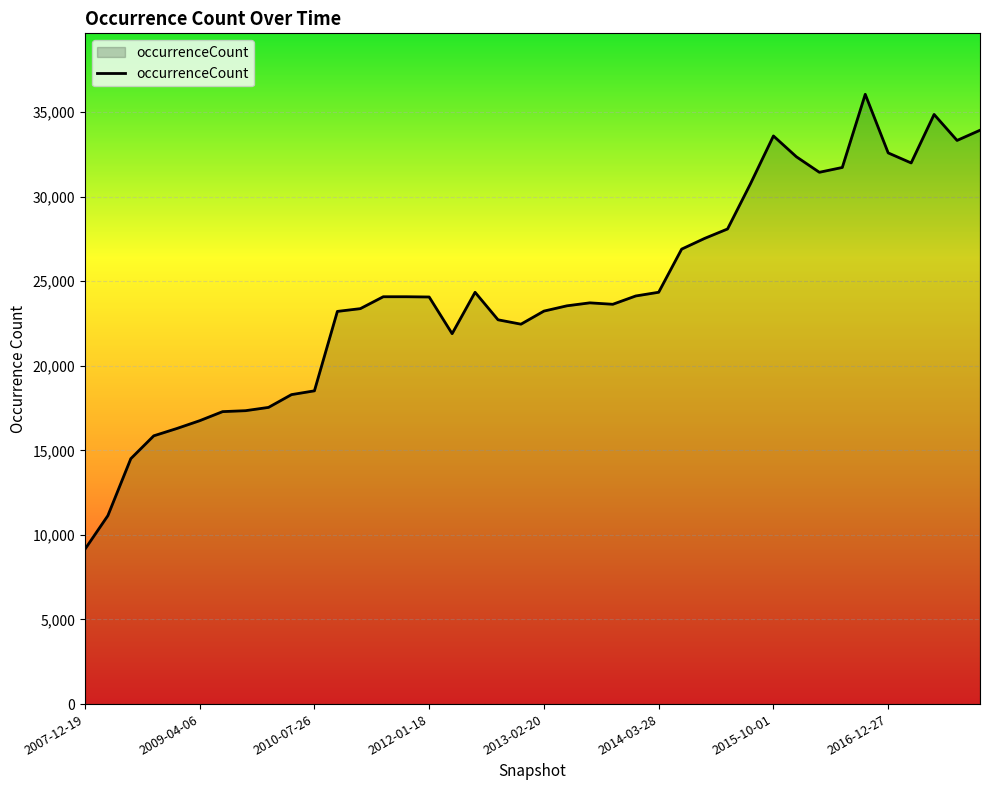

What is the smallest value displayed?

9150